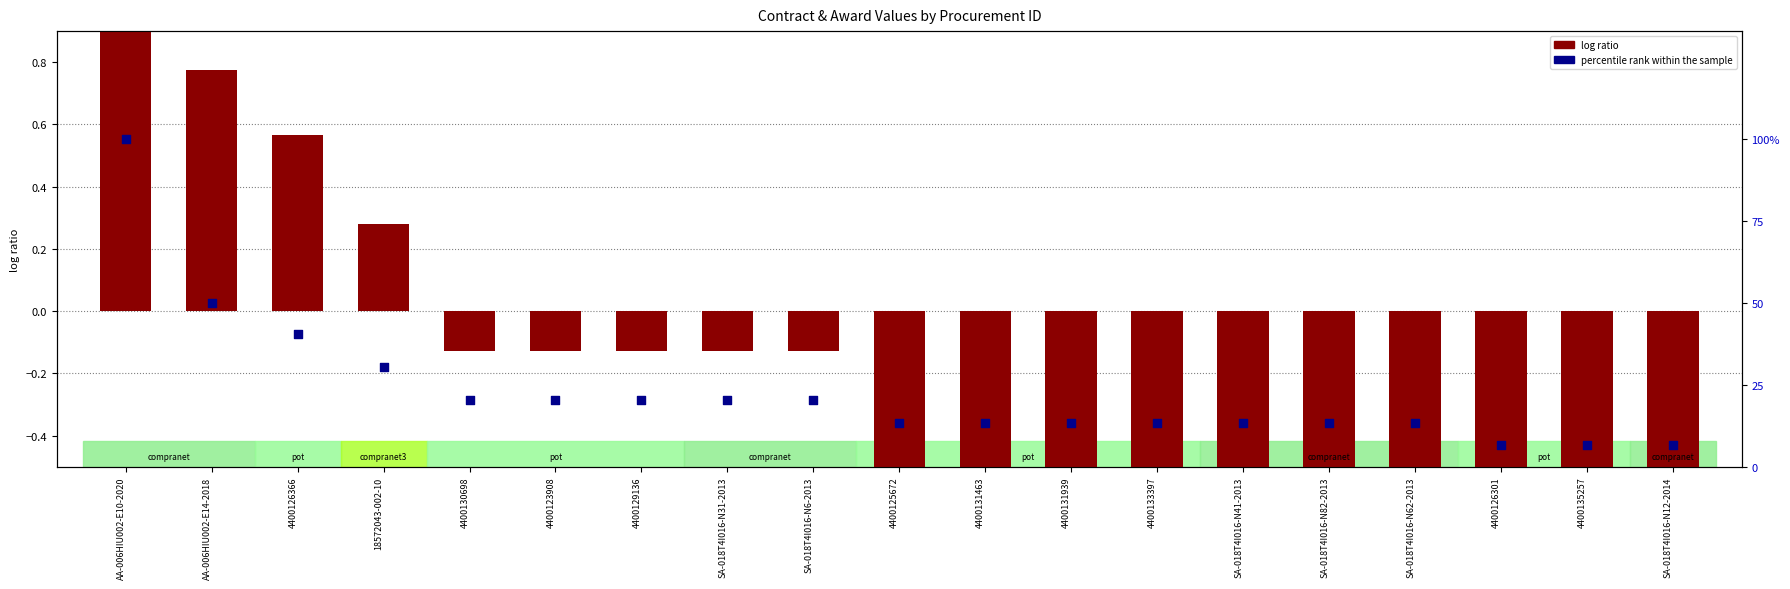

What is the total value across all series at 4400123908?

20.1